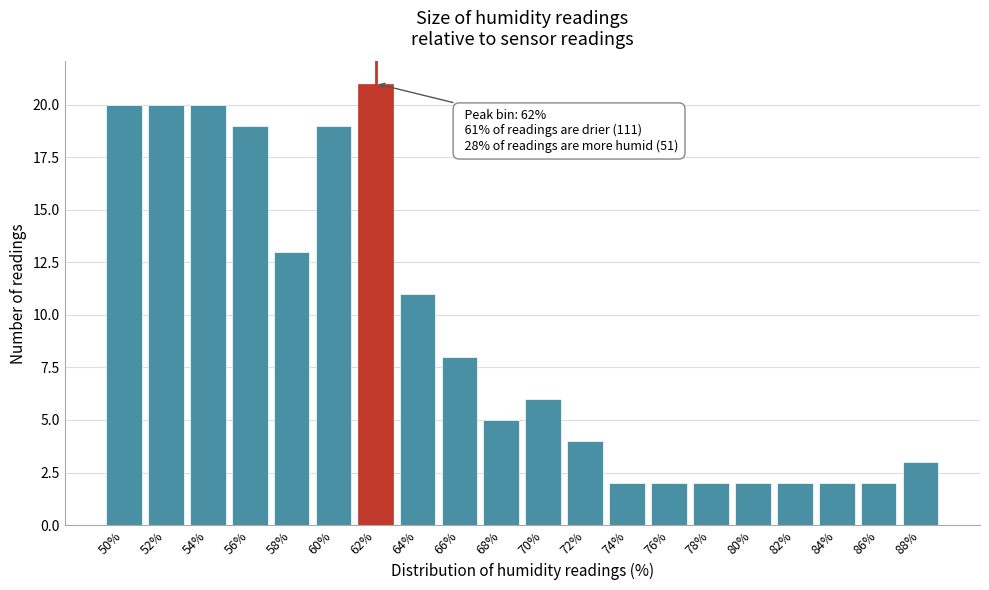

Reading left to right, list all the values displayed in this chart.

20	20	20	19	13	19	21	11	8	5	6	4	2	2	2	2	2	2	2	3